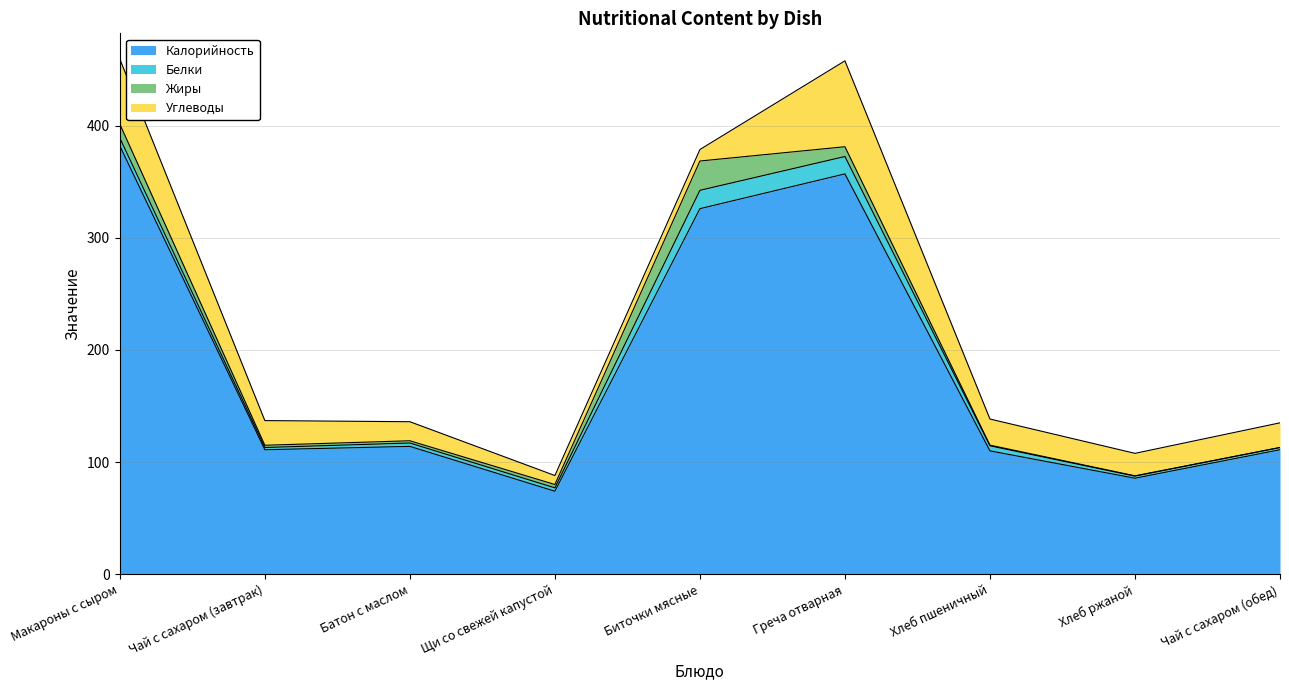

At which label does Белки first exceed 3?

Макароны с сыром